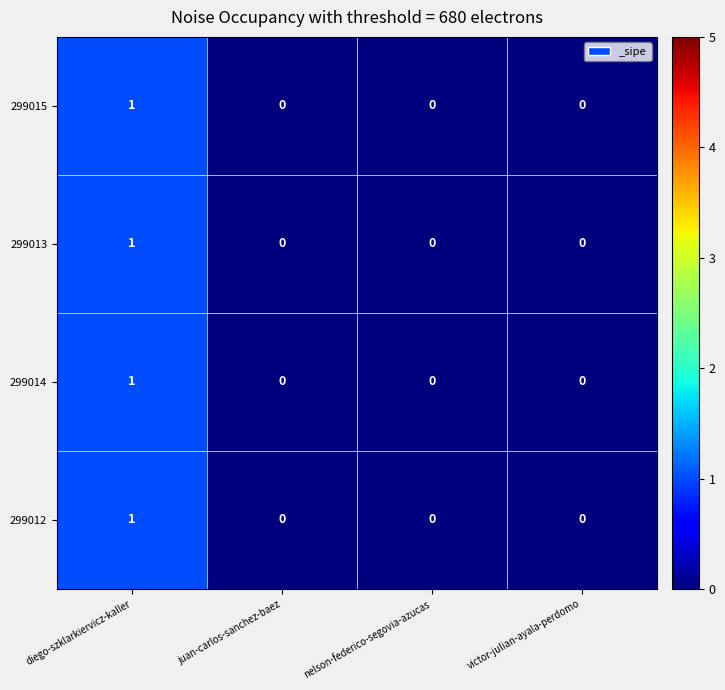

Reading right to left, what are all the values shown in this chart?

299015: 0	0	0	1
299013: 0	0	0	1
299014: 0	0	0	1
299012: 0	0	0	1